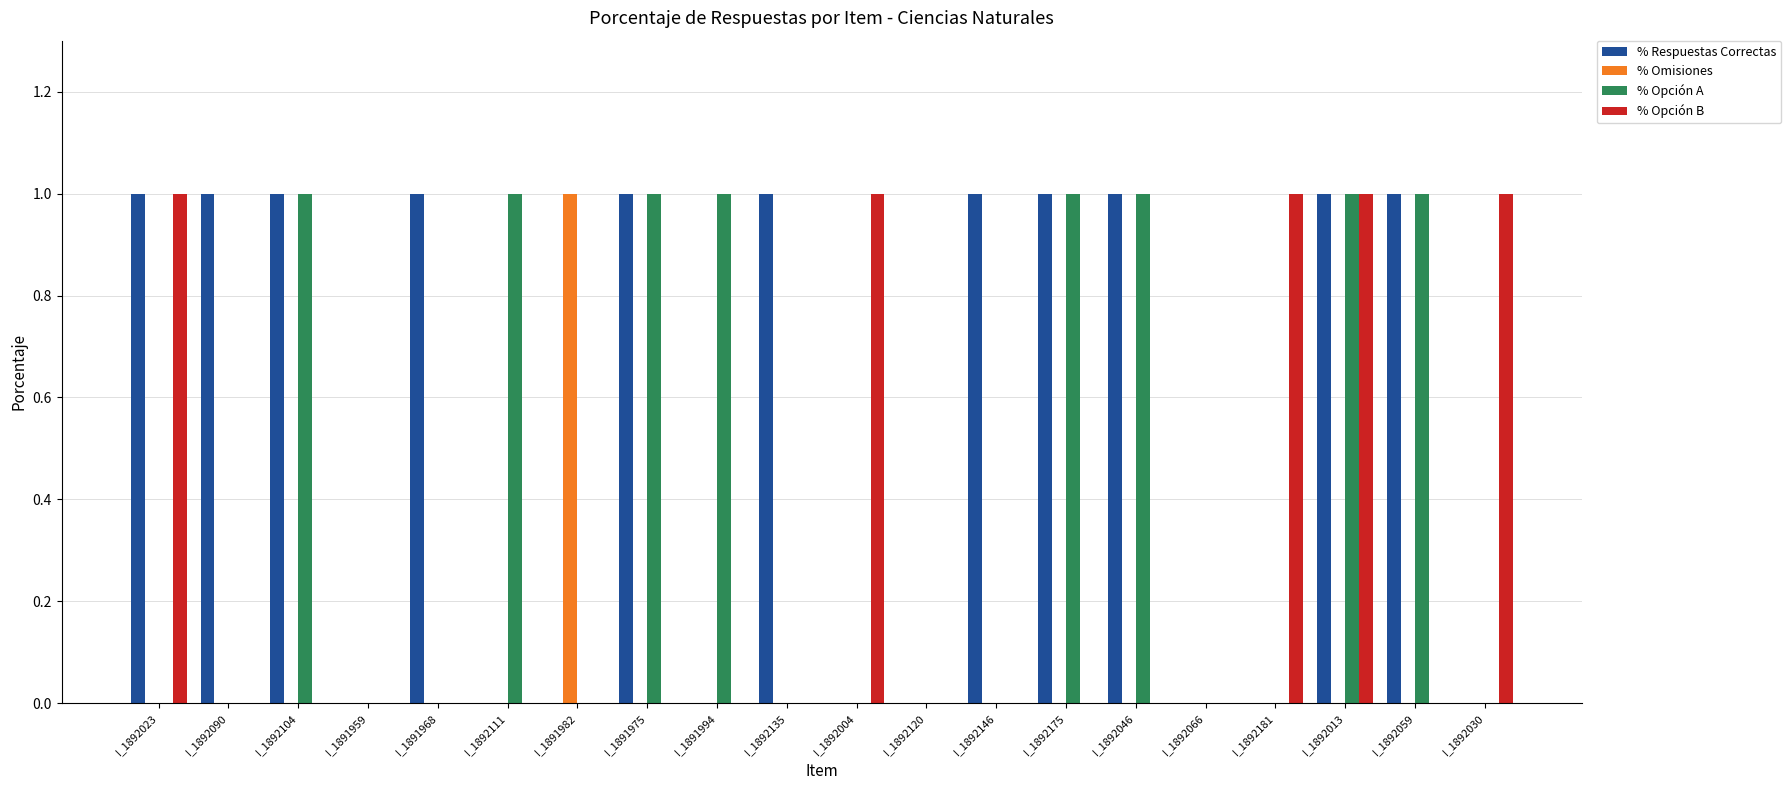

Between I_1892104 and I_1892135, which series saw the biggest shift?

% Opción A